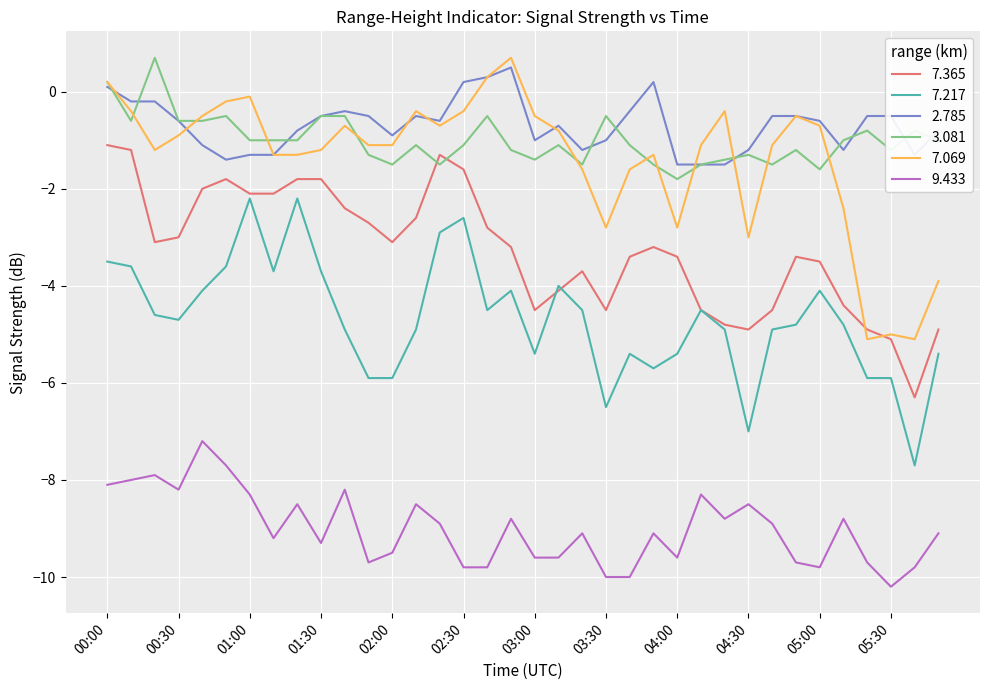

How many lines are shown in the chart?

6